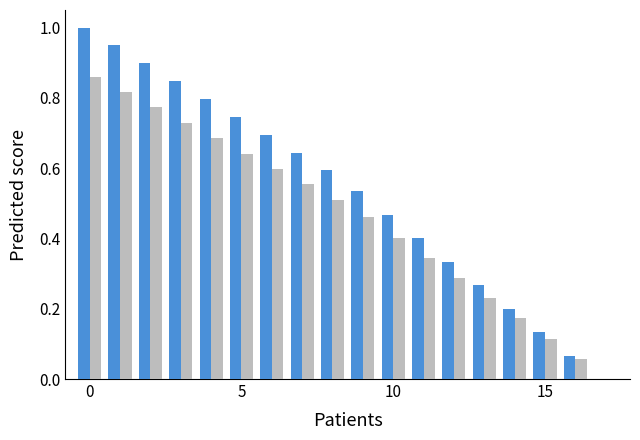

What is the greatest value displayed?

1.0